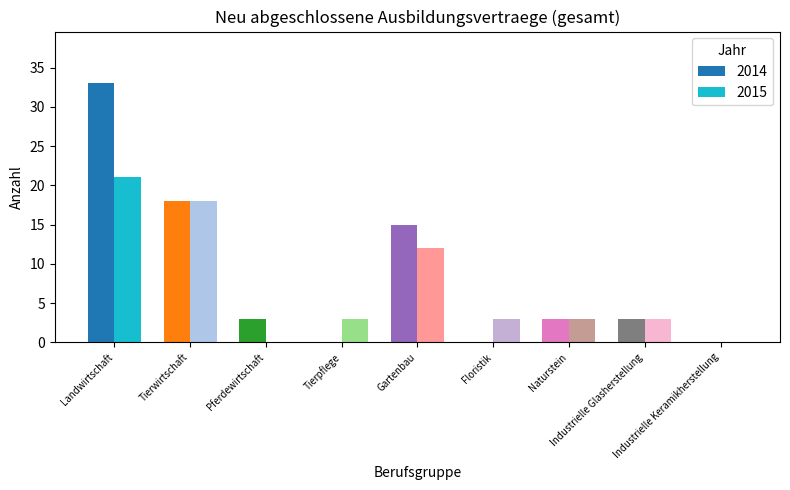

How many series are shown in this chart?

2